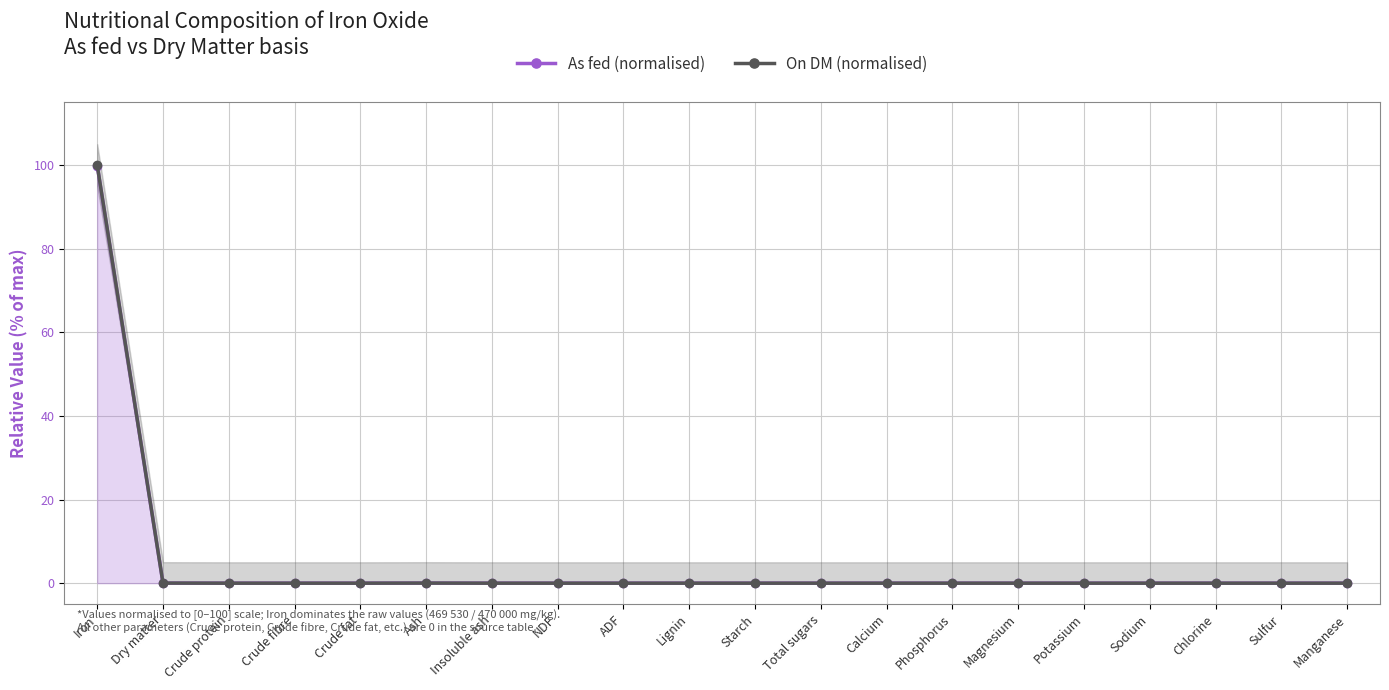

At which label does On DM (normalised) reach its peak?

Iron